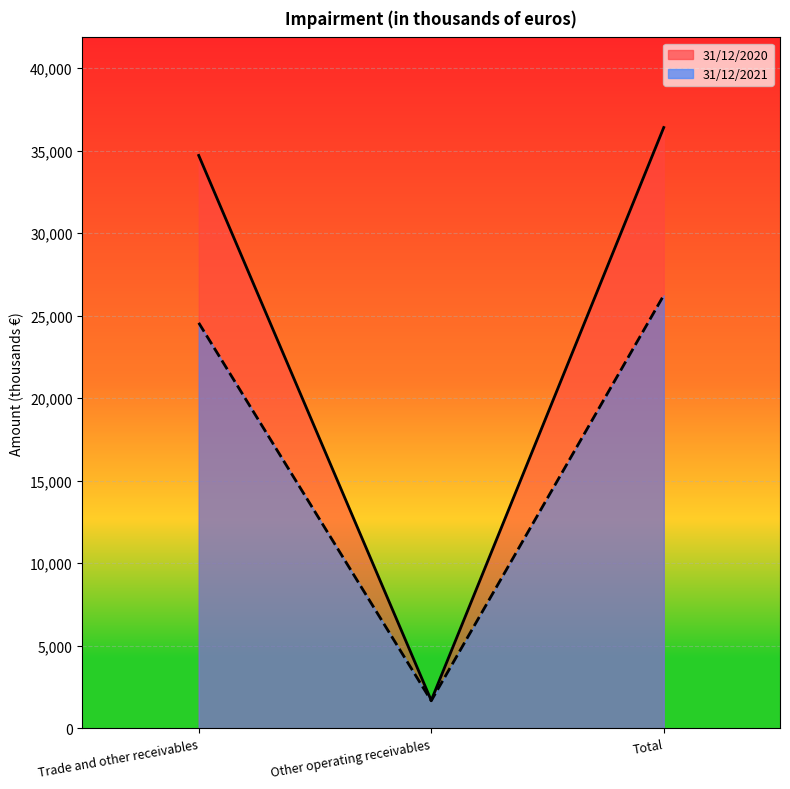

Reading left to right, list all the values displayed in this chart.

31/12/2020: 34708	1691	36399
31/12/2021: 24566	1670	26236